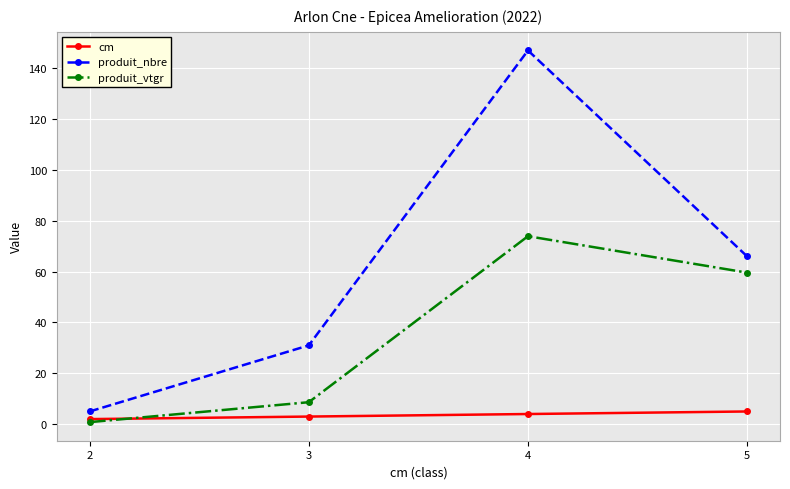

What is the sum of all produit_nbre values?

249.0